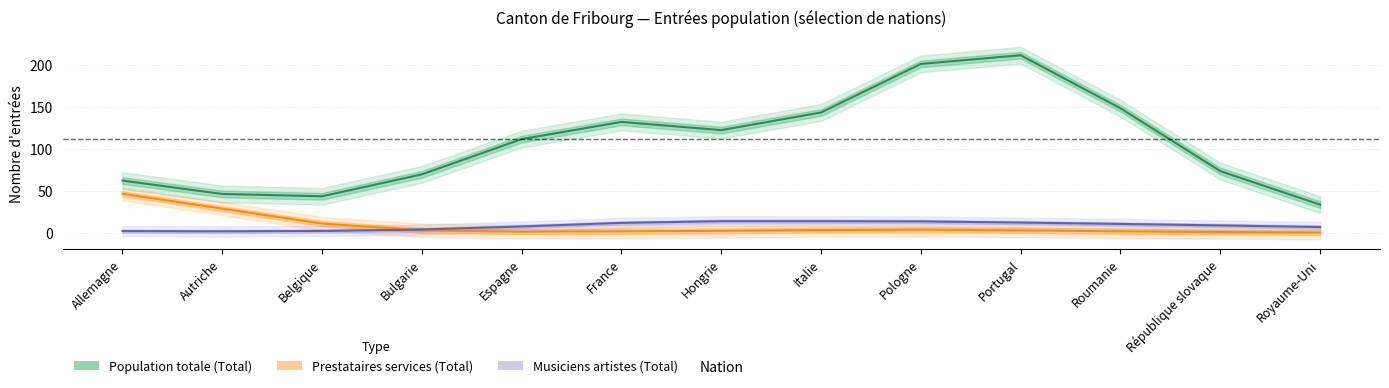

Which has a higher value, Pologne or Hongrie?

Pologne